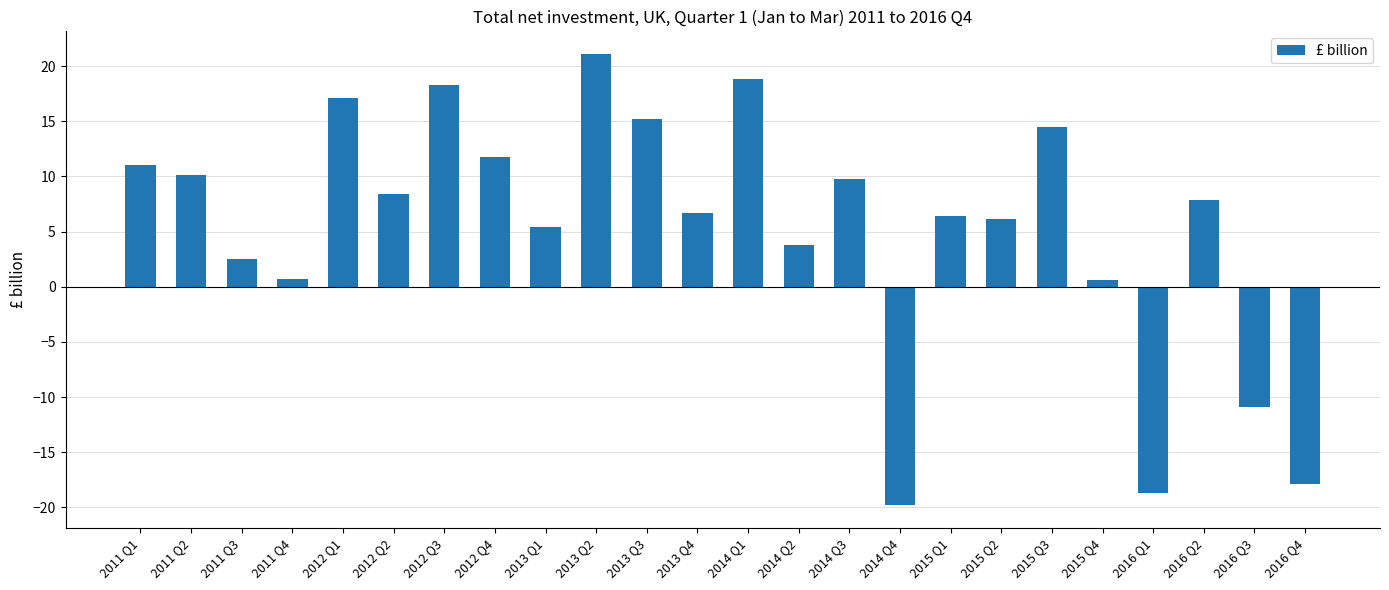

What is the minimum value shown in the chart?

-19.8